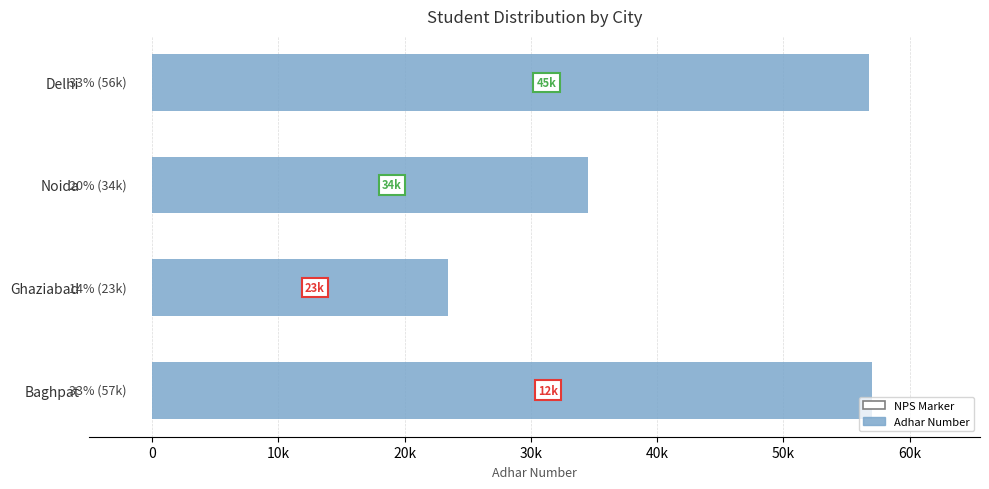

Are the bars horizontal?

Yes